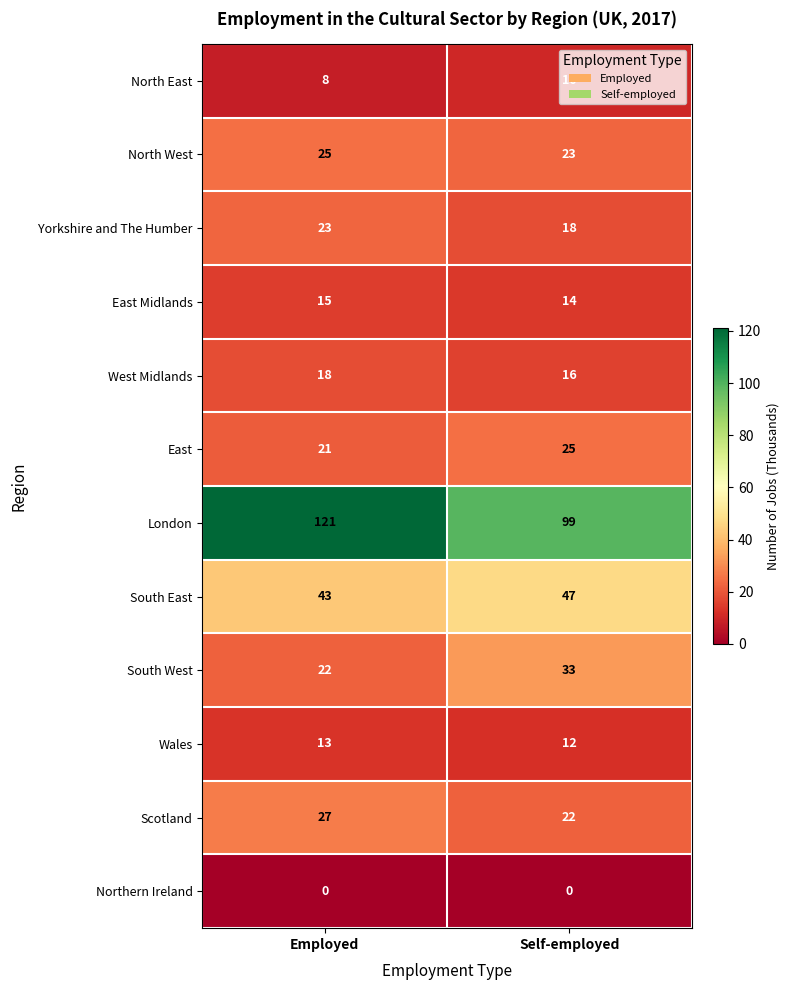

What is the maximum value shown in the chart?

121